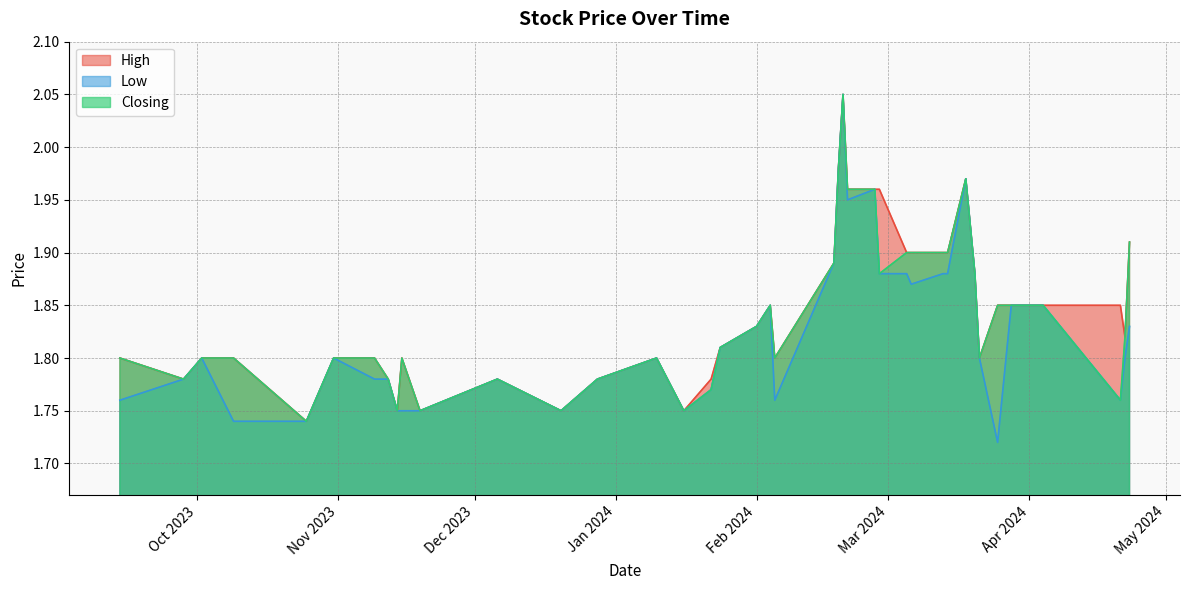

What is the approximate value of High at 28/09/2023?

1.8